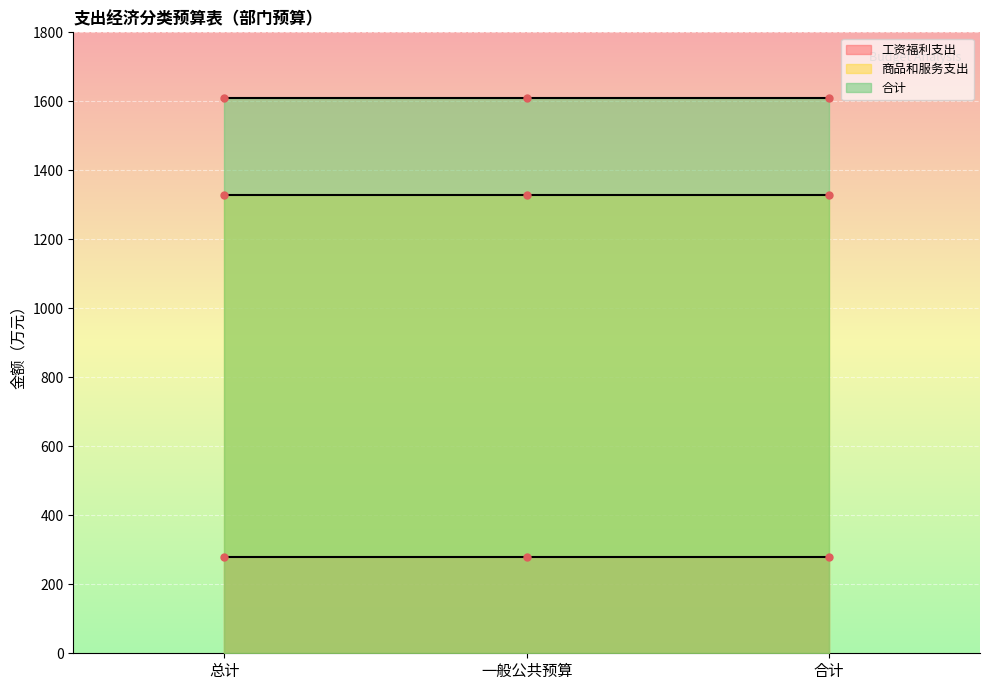

What is the spread (max minus min) of values at 一般公共预算?

1331.0